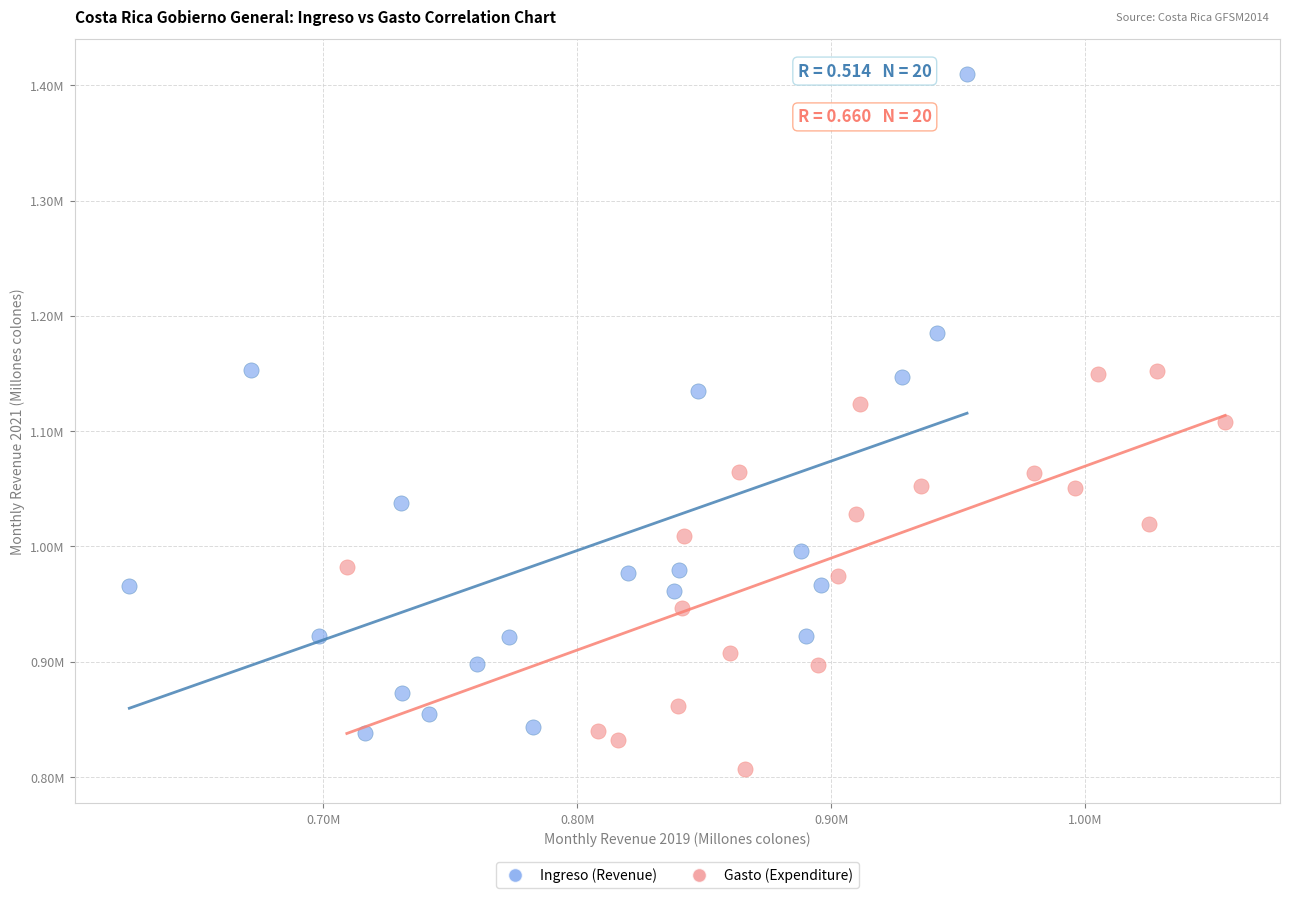

What are all the series names shown in the legend?

Ingreso (Revenue), Gasto (Expenditure)